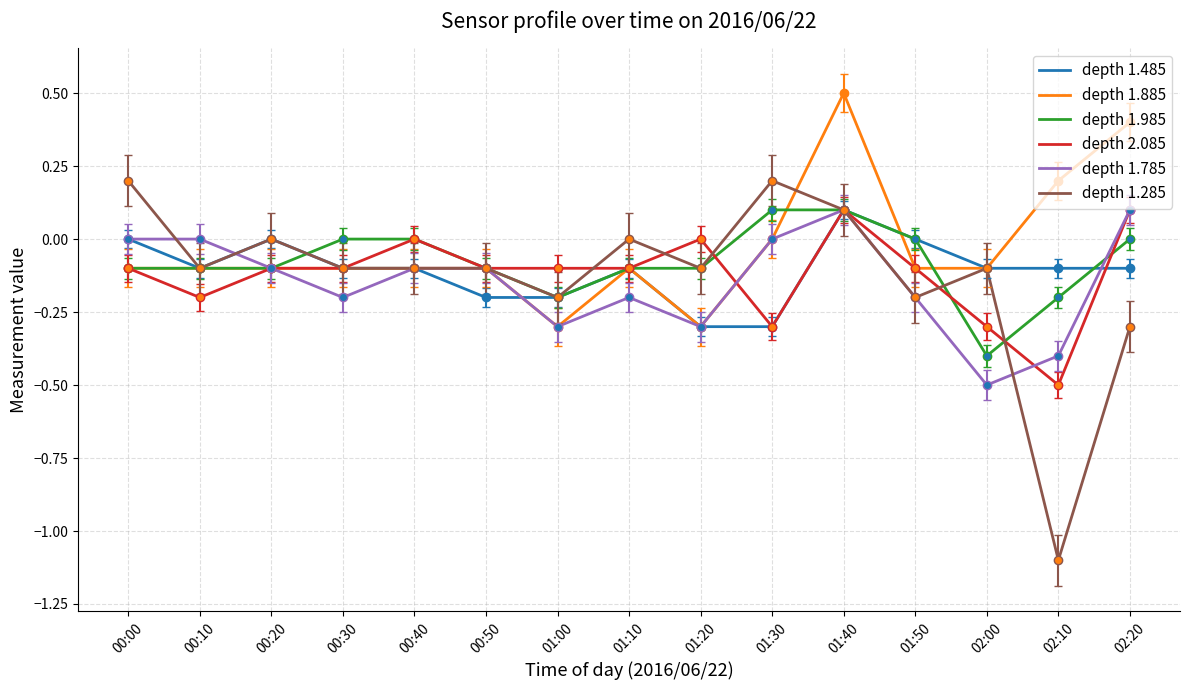

What is the maximum value for depth 1.485?

0.1